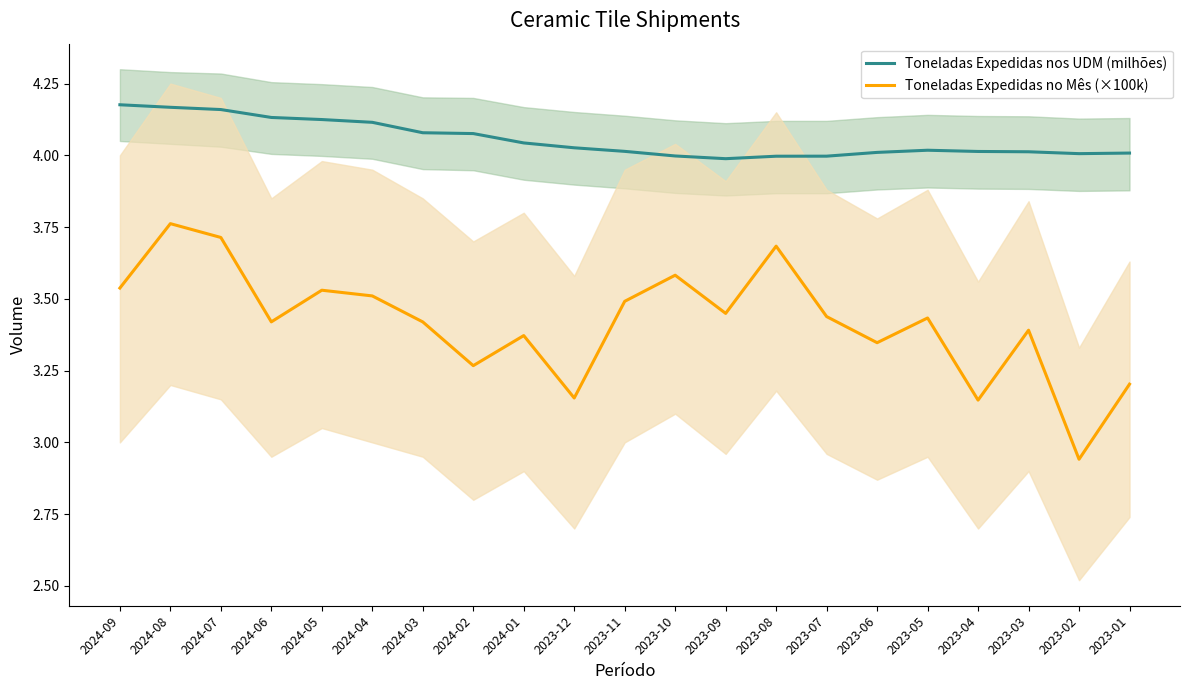

Which category has the highest value in the Toneladas Expedidas nos UDM (milhões) series?

2024-09